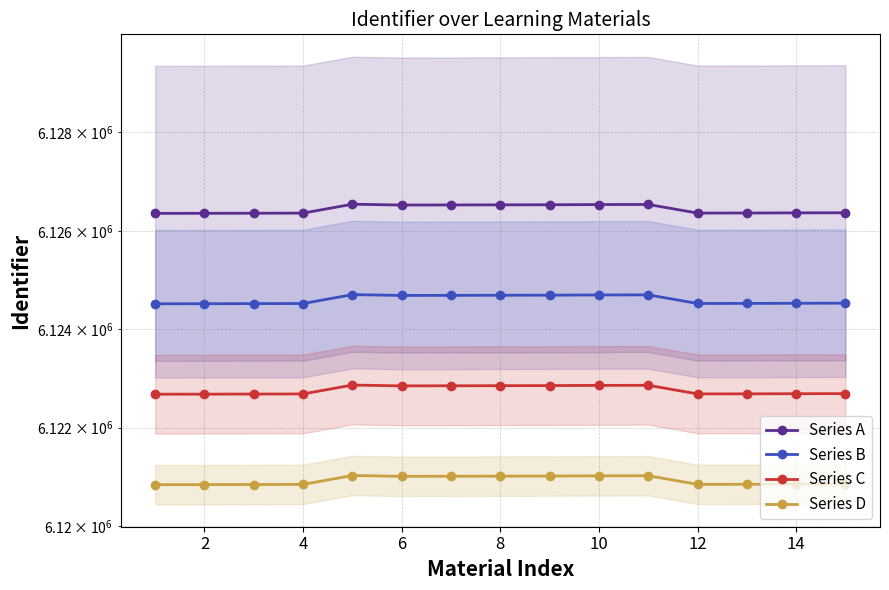

True or false: Series B and Series A intersect in this chart.

False